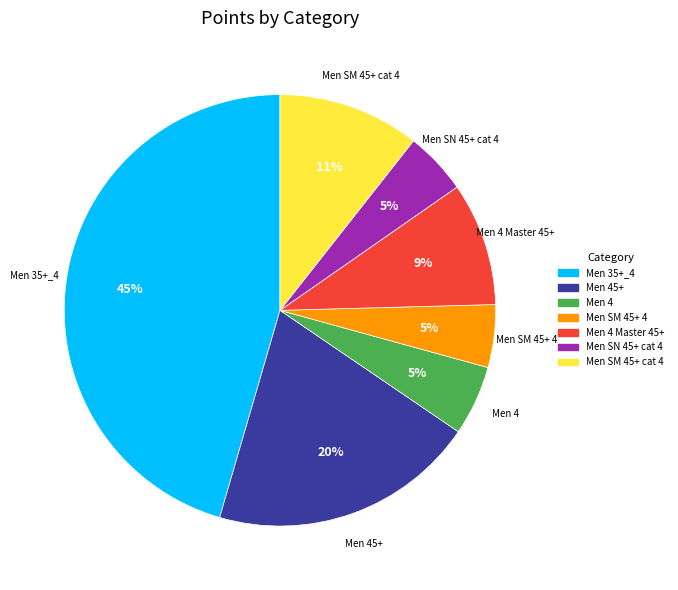

Is there a majority slice in this chart?

No